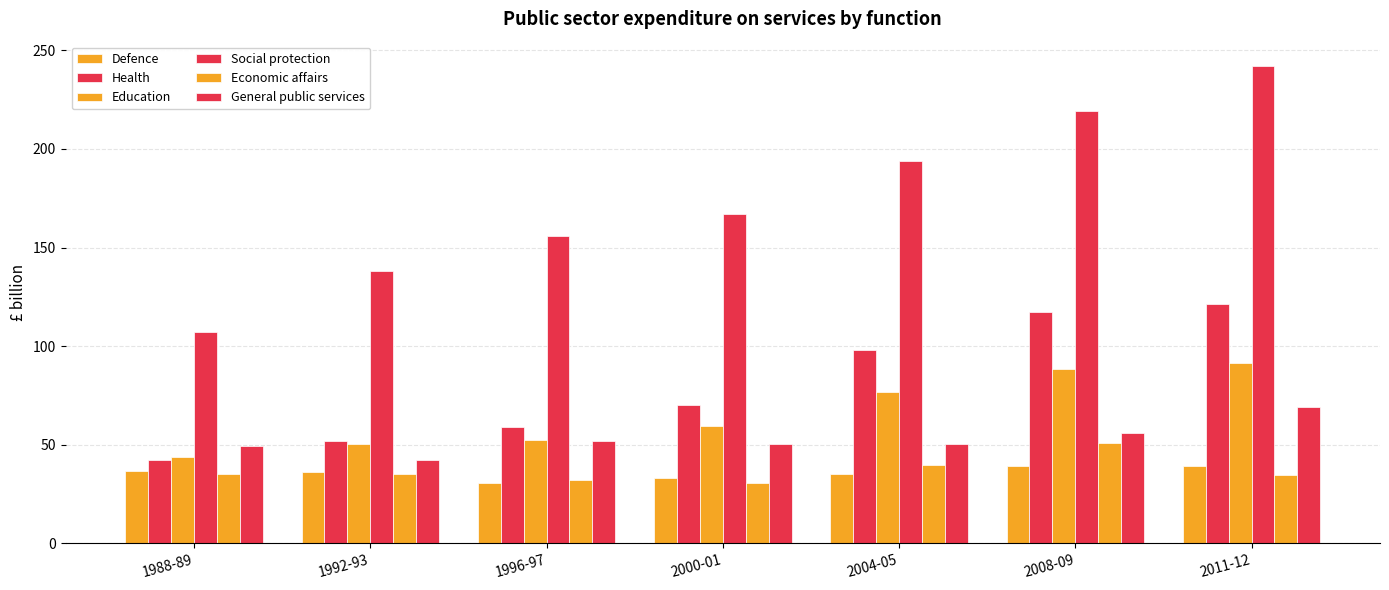

How many series are shown in this chart?

6